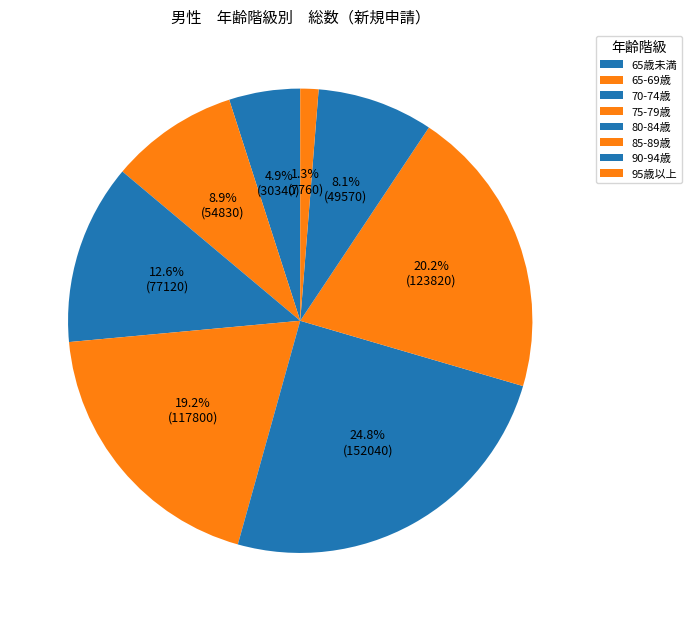

Is the sum of 75-79歳 and 95歳以上 greater than half?

No